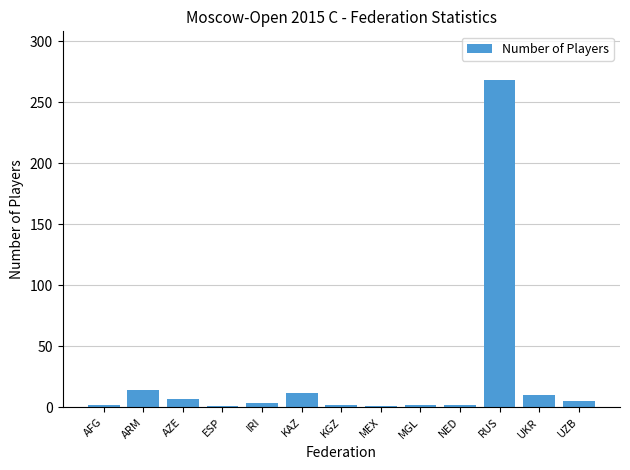

At which category does the chart reach its peak across all series?

RUS